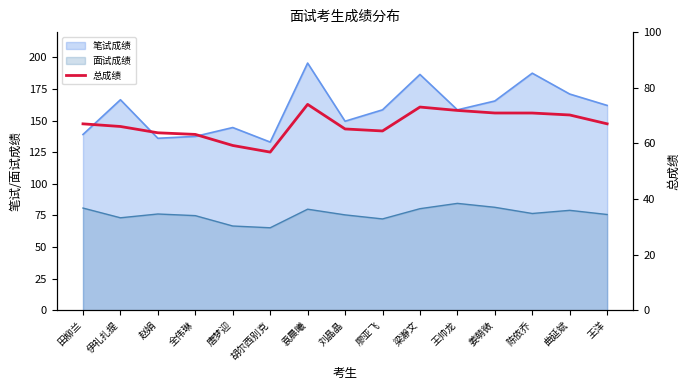

Reading left to right, extract all data points from this chart.

67.0	66.1	63.8	63.2	59.2	56.9	74.0	65.2	64.5	73.0	71.8	70.9	70.9	70.2	67.0